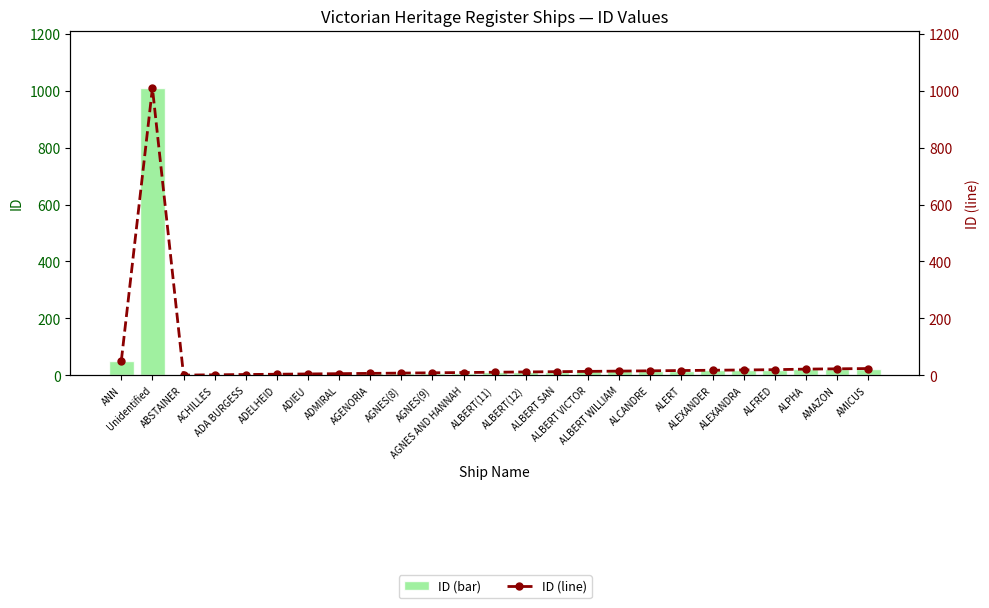

Reading left to right, transcribe all the data shown in this chart.

ID (bar): ANN=51	Unidentified=1009	ABSTAINER=1	ACHILLES=2	ADA BURGESS=3	ADELHEID=4	ADIEU=5	ADMIRAL=6	AGENORIA=7	AGNES(8)=8	AGNES(9)=9	AGNES AND HANNAH=10	ALBERT(11)=11	ALBERT(12)=12	ALBERT SAN=13	ALBERT VICTOR=14	ALBERT WILLIAM=15	ALCANDRE=16	ALERT=17	ALEXANDER=18	ALEXANDRA=19	ALFRED=20	ALPHA=22	AMAZON=23	AMICUS=24
ID (line): ANN=51	Unidentified=1009	ABSTAINER=1	ACHILLES=2	ADA BURGESS=3	ADELHEID=4	ADIEU=5	ADMIRAL=6	AGENORIA=7	AGNES(8)=8	AGNES(9)=9	AGNES AND HANNAH=10	ALBERT(11)=11	ALBERT(12)=12	ALBERT SAN=13	ALBERT VICTOR=14	ALBERT WILLIAM=15	ALCANDRE=16	ALERT=17	ALEXANDER=18	ALEXANDRA=19	ALFRED=20	ALPHA=22	AMAZON=23	AMICUS=24